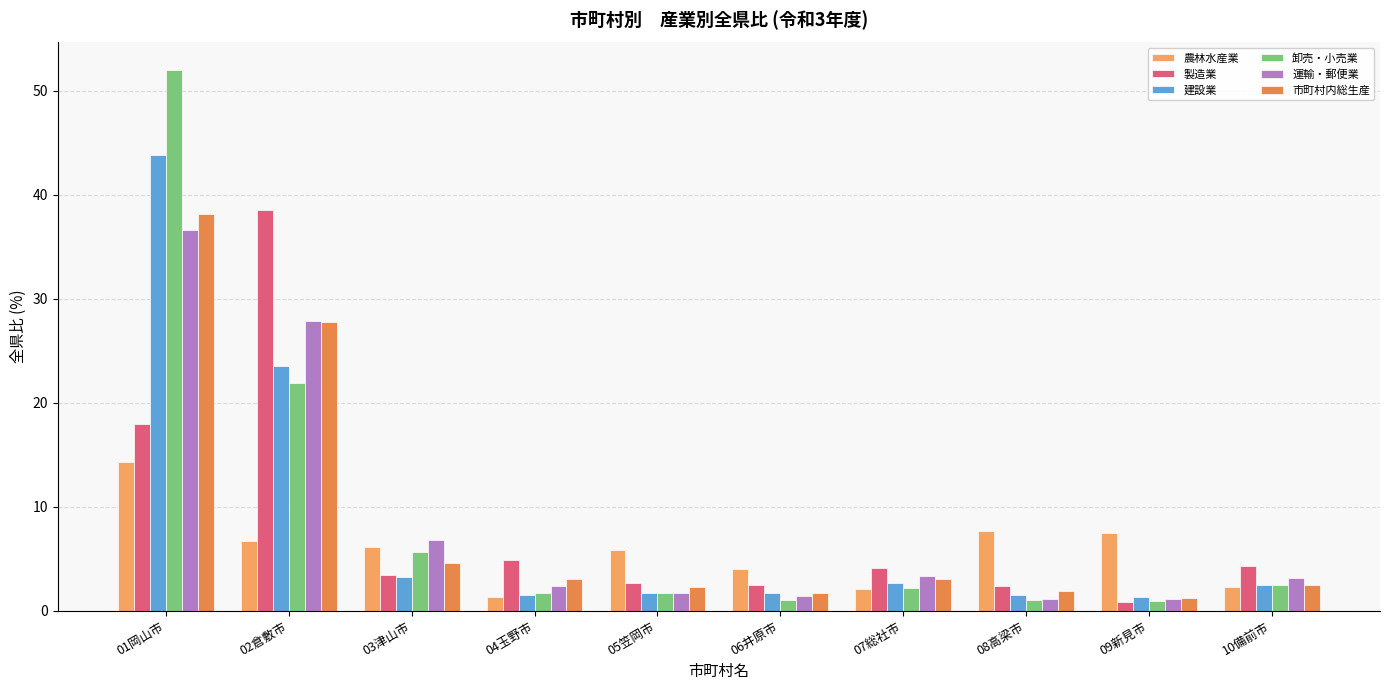

Which category has the lowest value in the 建設業 series?

09新見市